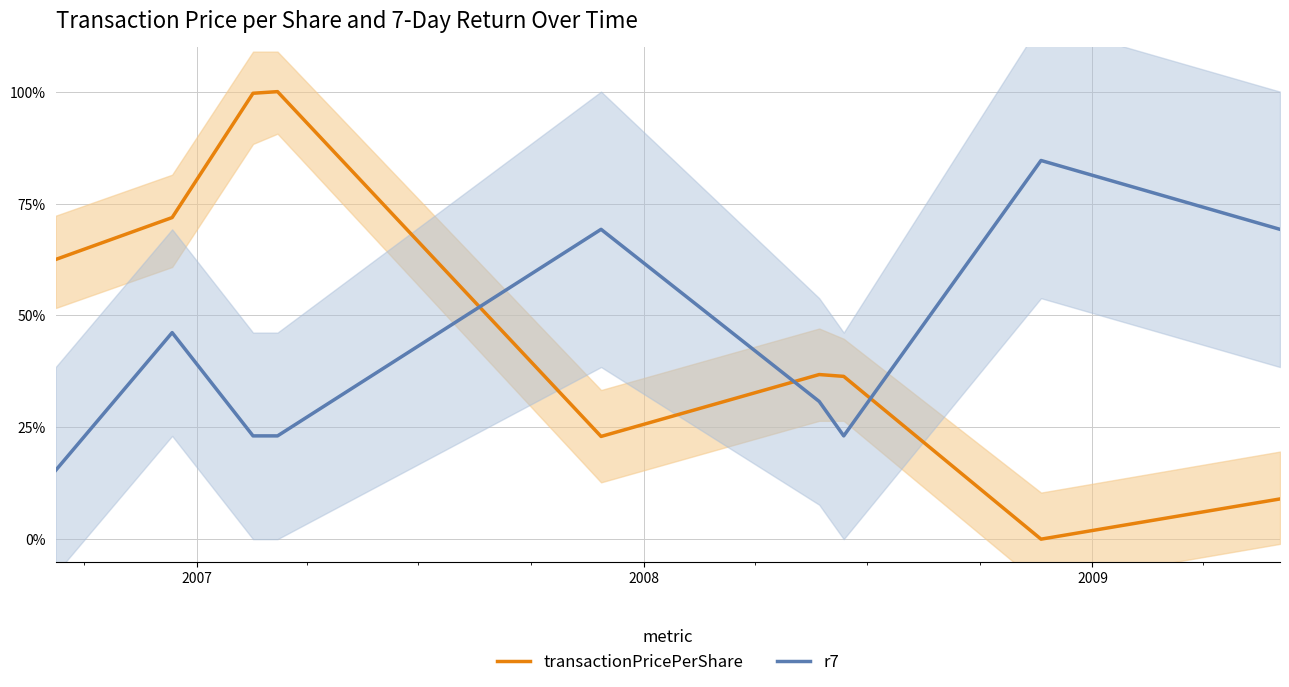

How many lines are shown in the chart?

2